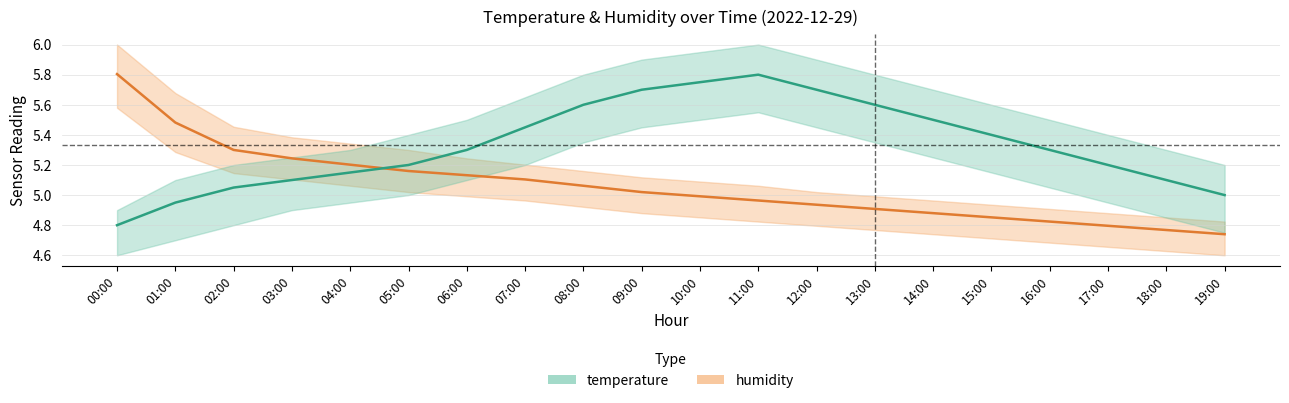

How many data points in humidity are less than 5?

10